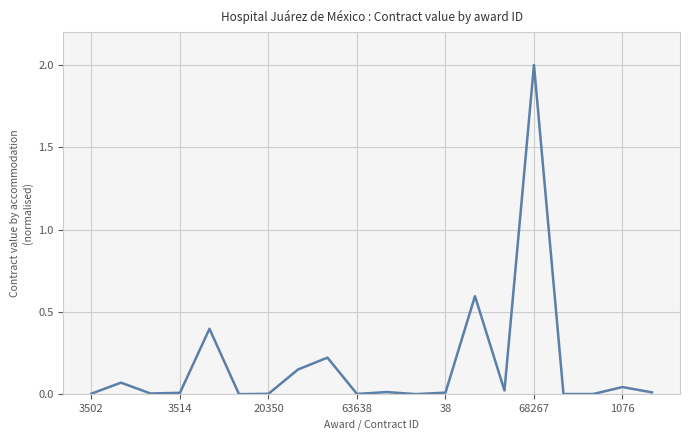

What is the difference between the maximum and minimum values?

2.0